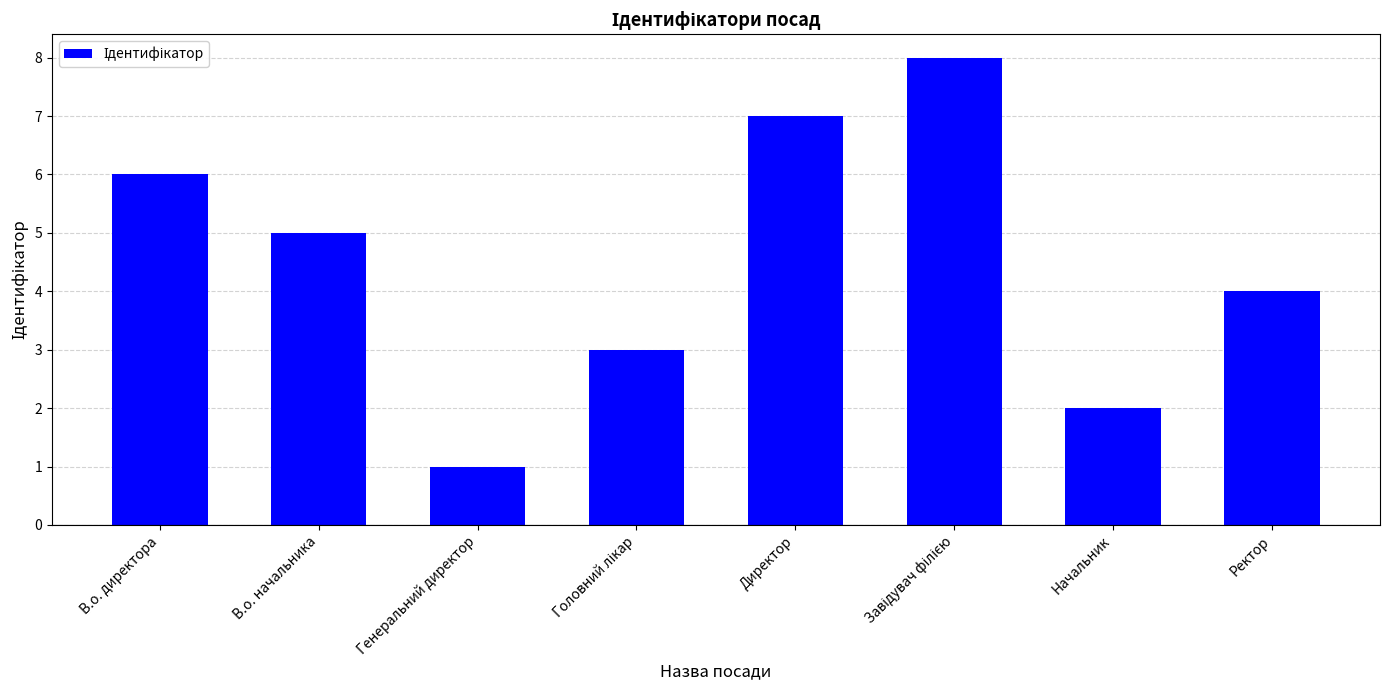

Where is the data nearest to the value 4?

Ректор